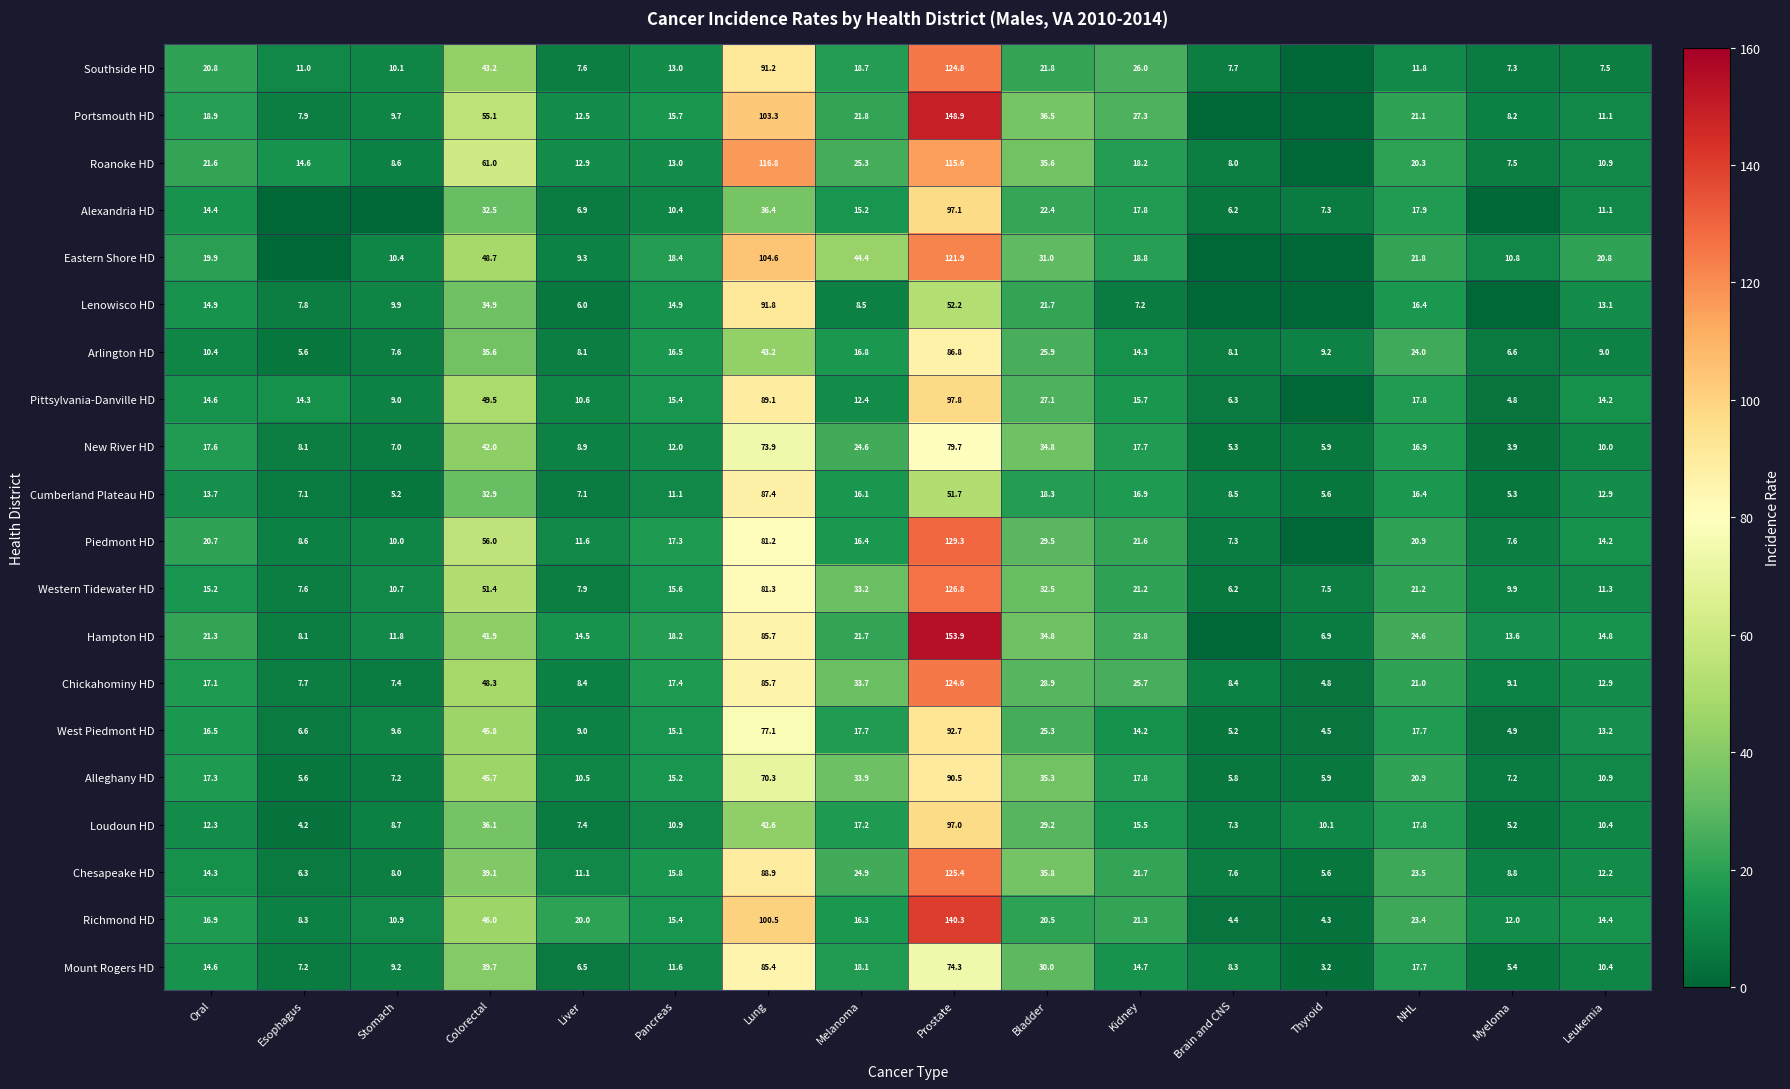

List the labels in order of Mount Rogers HD value, largest first.

Lung, Prostate, Colorectal, Bladder, Melanoma, NHL, Kidney, Oral, Pancreas, Leukemia, Stomach, Brain and CNS, Esophagus, Liver, Myeloma, Thyroid